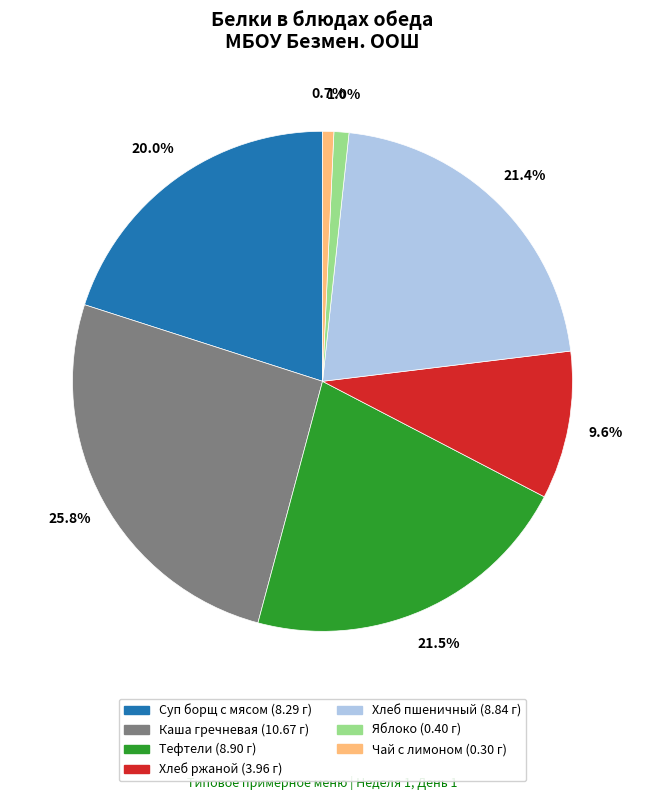

Does any single category account for the majority?

No